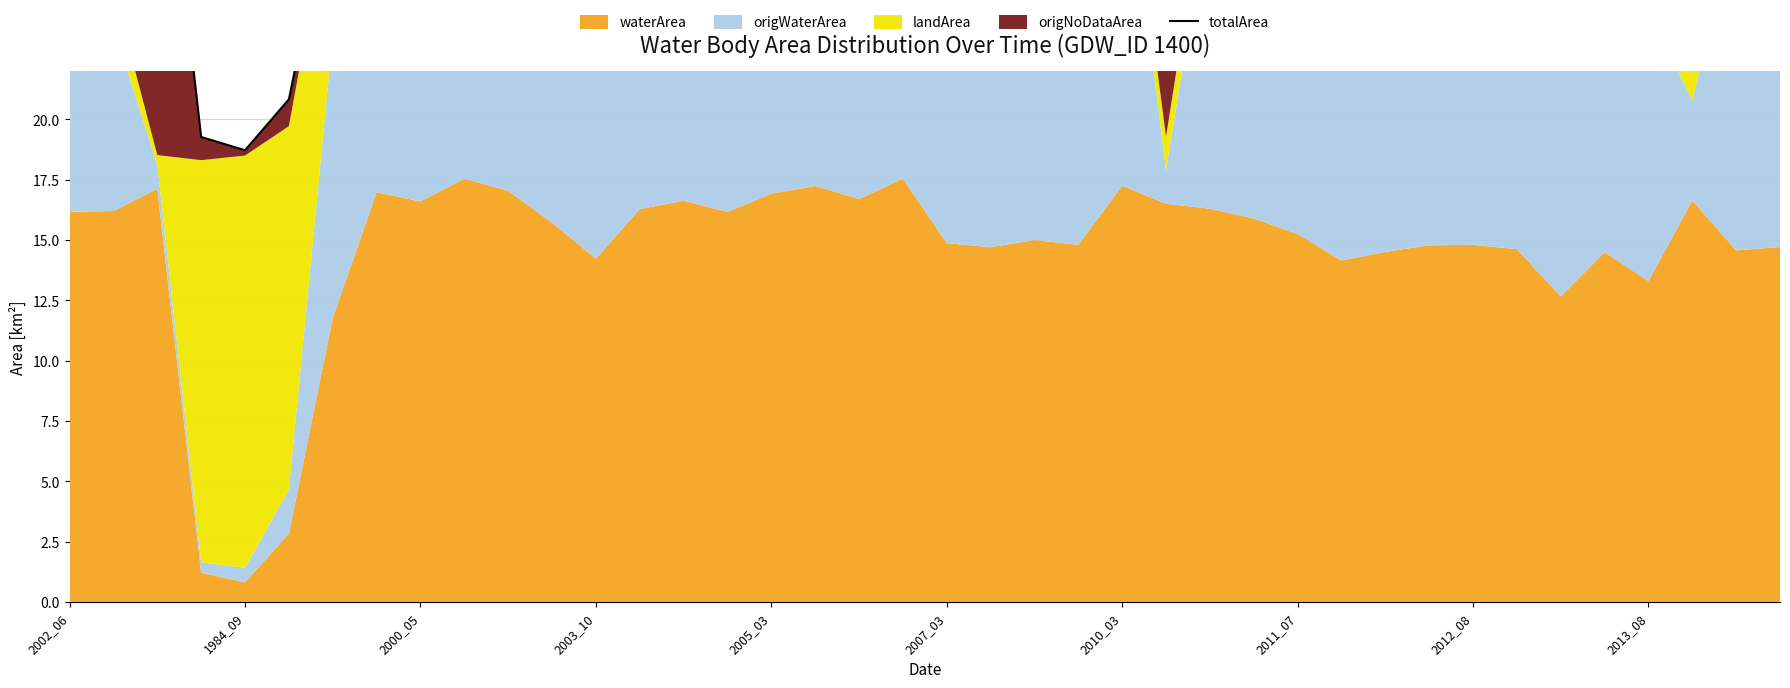

List the labels in order of value, largest first.

19, 2013_08, 25, 2000_05, 17, 24, 14, 2011_07, 10, 16, 26, 37, 1984_09, 18, 2012_08, 13, 15, 2002_06, 27, 11, 20, 28, 23, 22, 32, 30, 21, 38, 31, 33, 39, 35, 12, 29, 36, 34, 2010_03, 2007_03, 2003_10, 2005_03